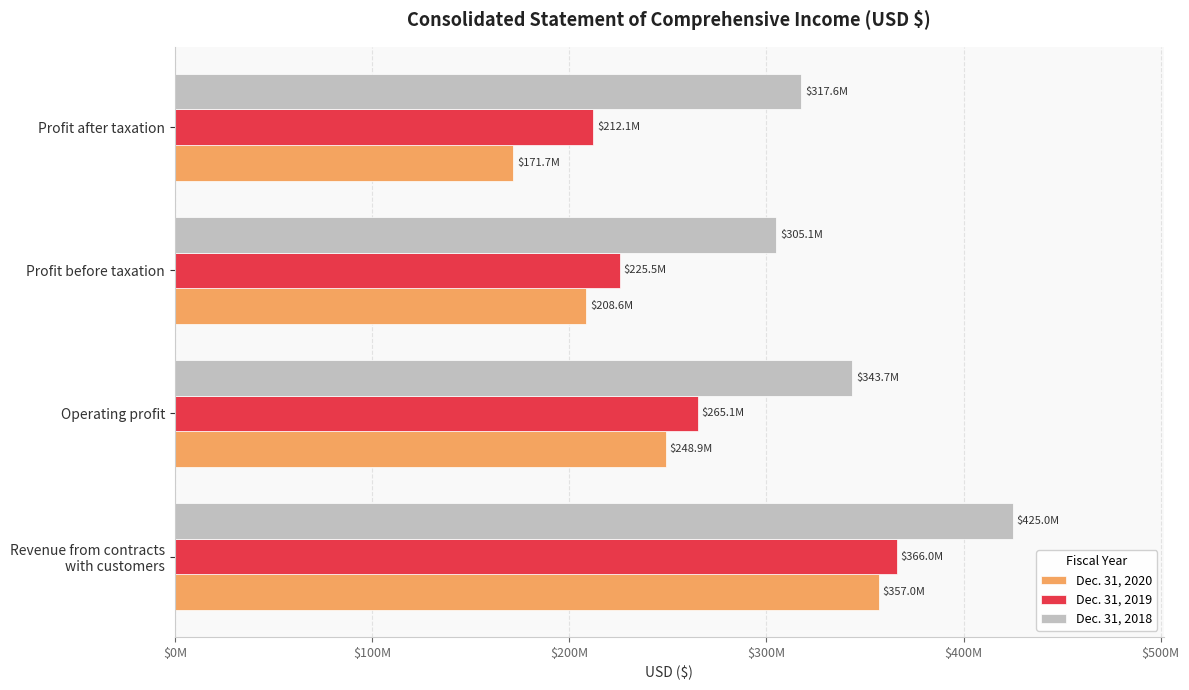

What are all the series names shown in the legend?

Dec. 31, 2020, Dec. 31, 2019, Dec. 31, 2018